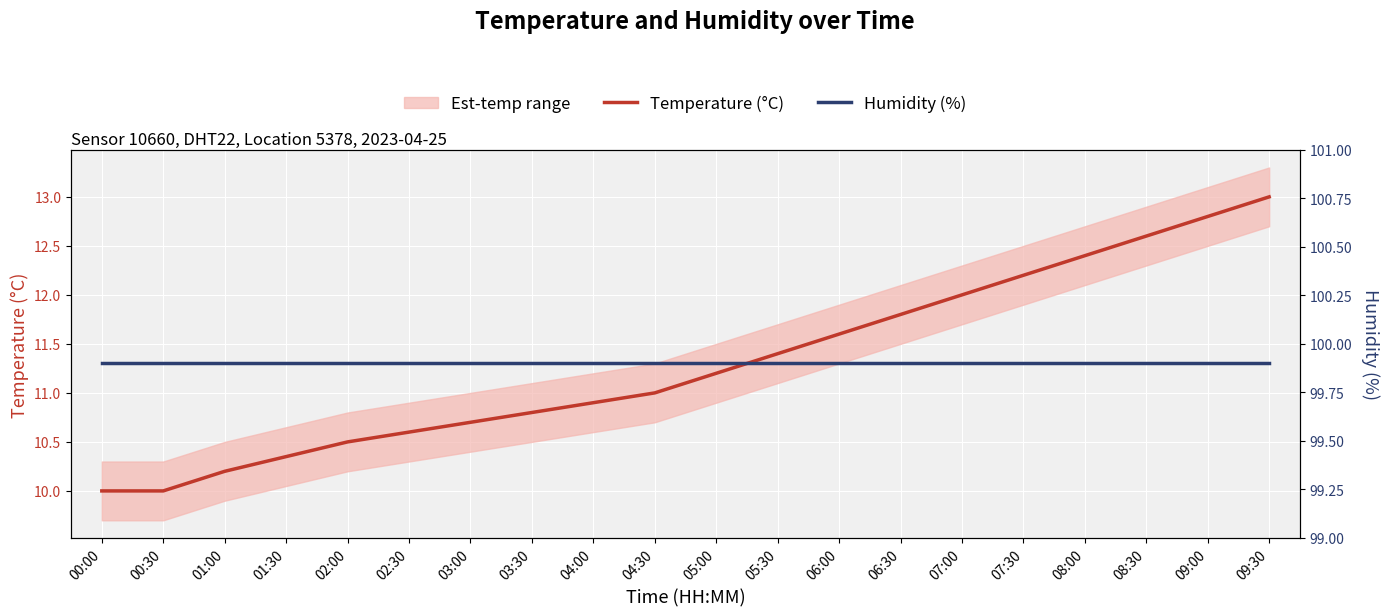

Read the Humidity (%) value at 01:30.

99.9